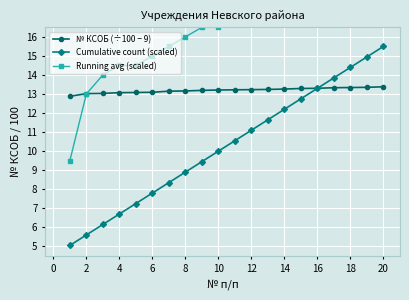

Is it true that № КСОБ (÷100 − 9) equals 20.3 at 18?

False